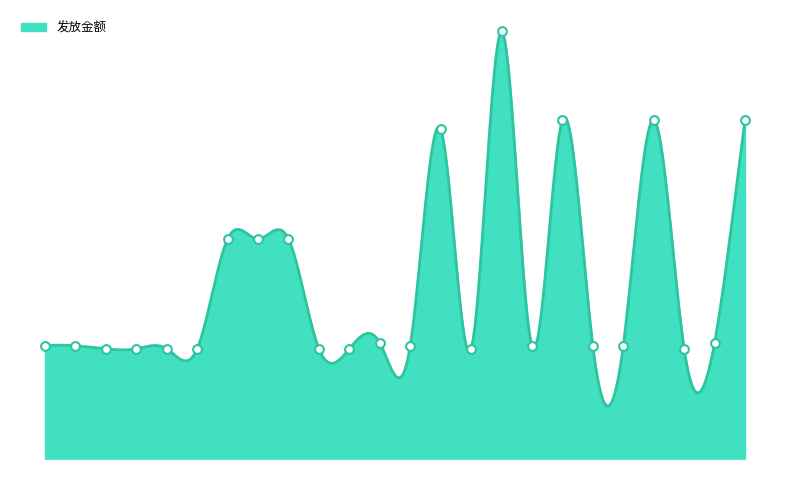

Between 聂殿志 and 孙月琴, which is larger?

聂殿志